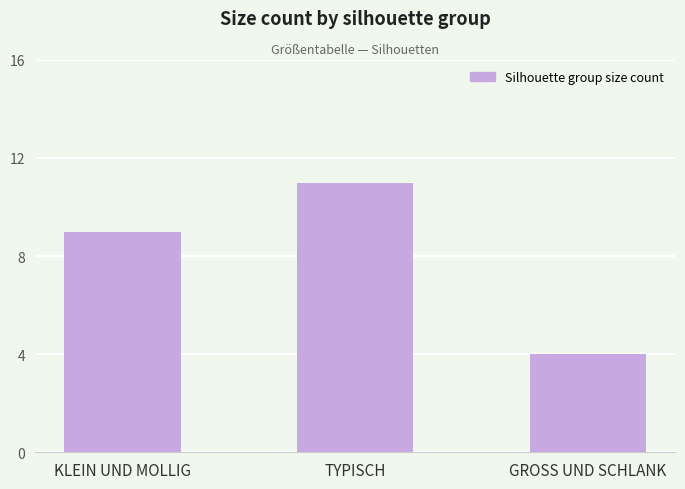

How many values are between 4 and 11?

3